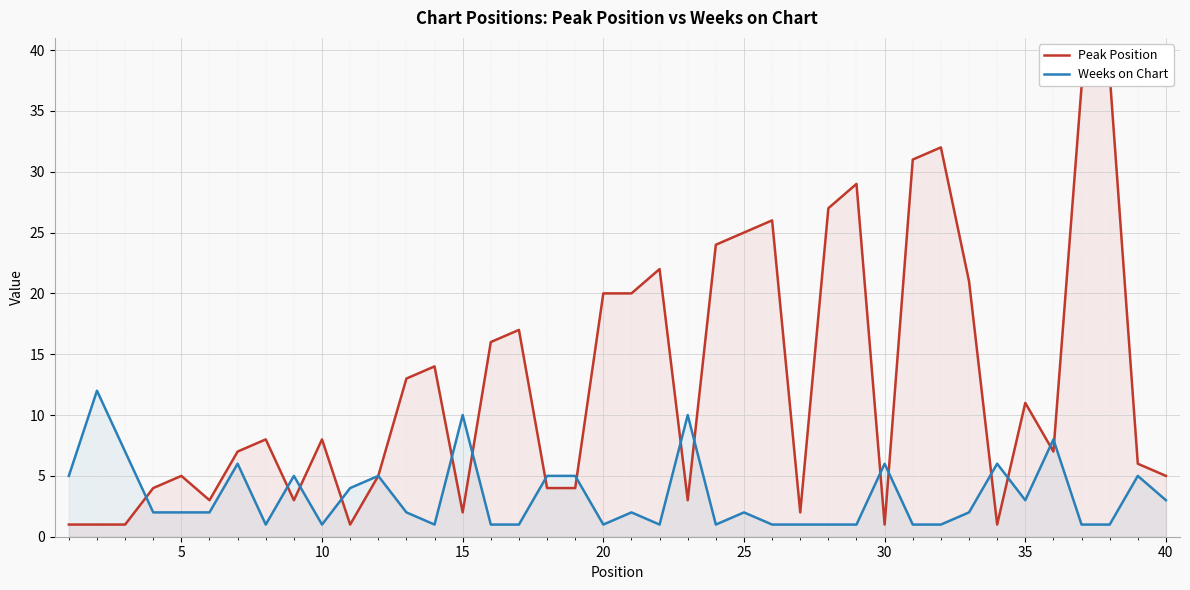

In Weeks on Chart, how many points are higher than both neighbors (excluding endpoints)?

12